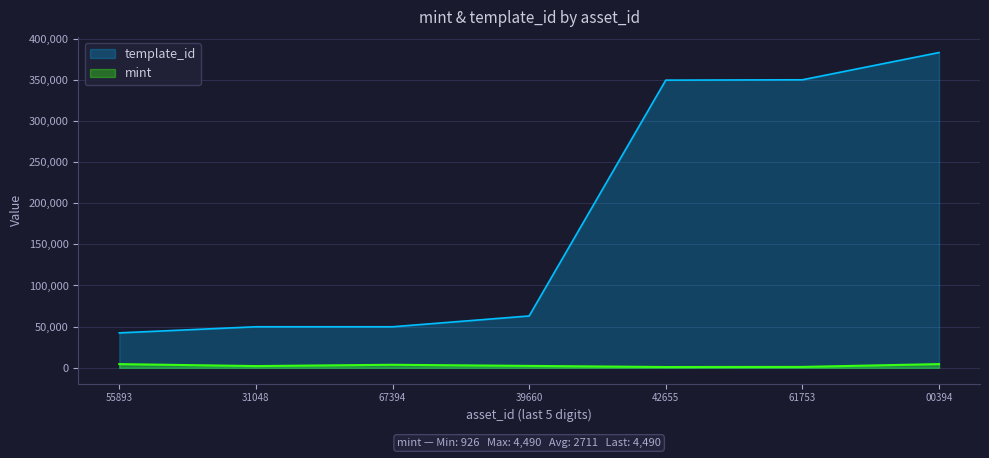

List the labels in order of mint value, smallest first.

1099577542655, 1099577561753, 1099515031048, 1099518339660, 1099515367394, 1099514755893, 1099586800394